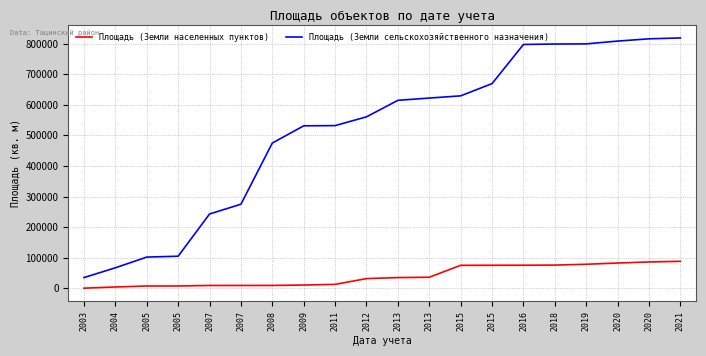

True or false: Площадь (Земли населенных пунктов) and Площадь (Земли сельскохозяйственного назначения) cross at least once.

False